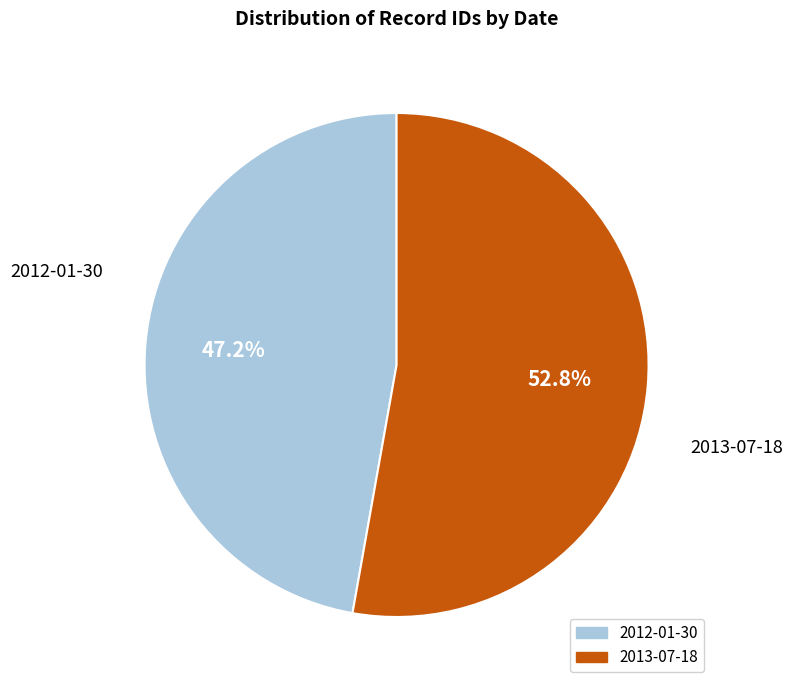

True or false: 2012-01-30 accounts for 47% of the total.

True